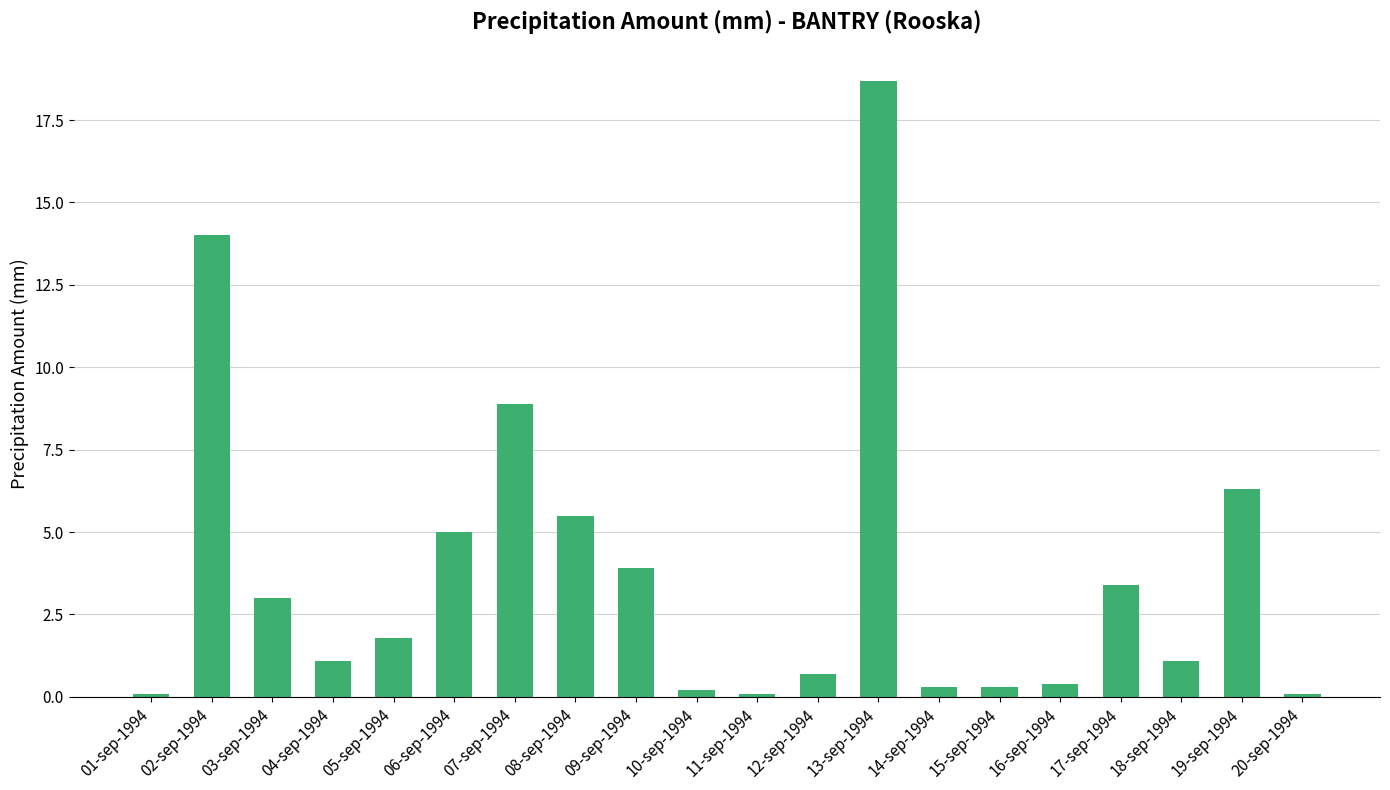

Count the number of values greater than 1.

12